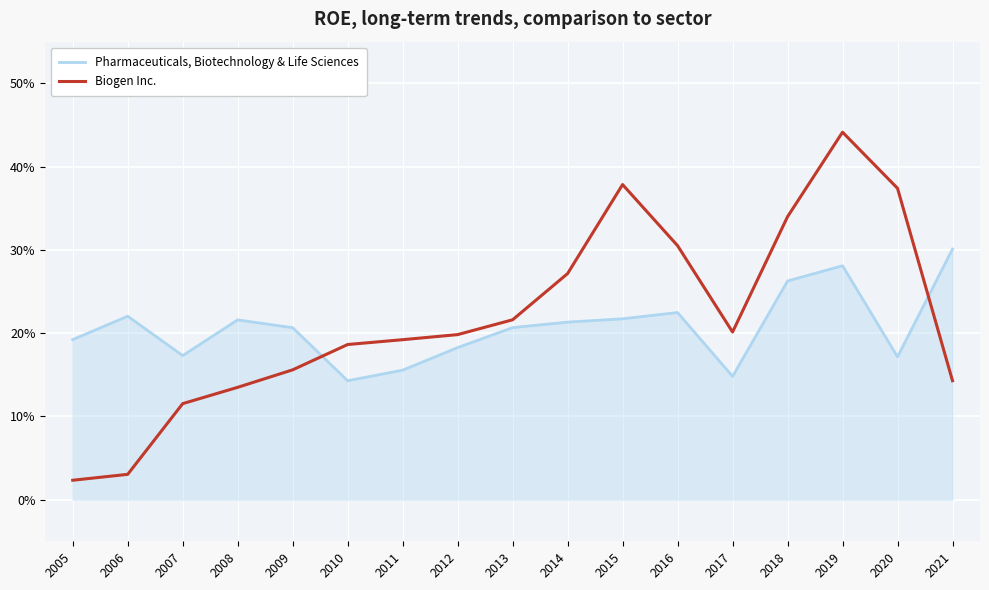

Which has a higher value, 2006 or 2021?

2021